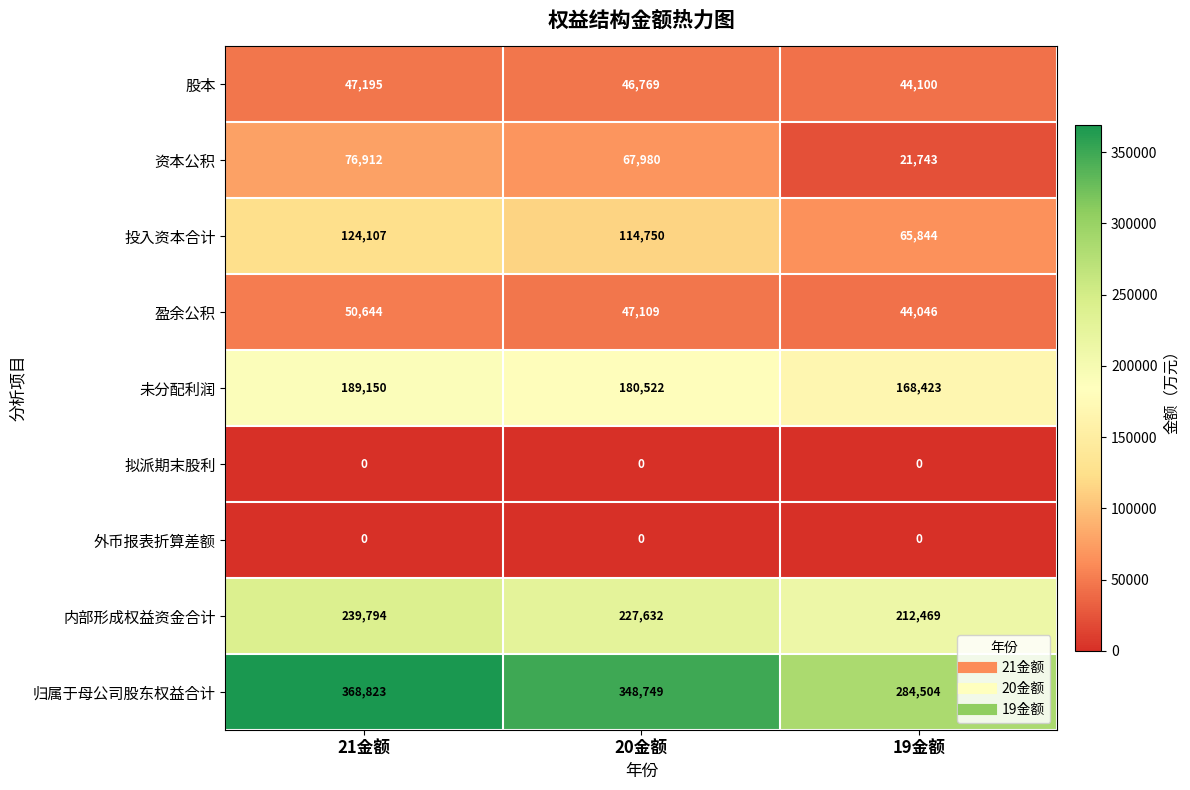

What is the difference between the maximum and second lowest values in the 内部形成权益资金合计 series?

12162